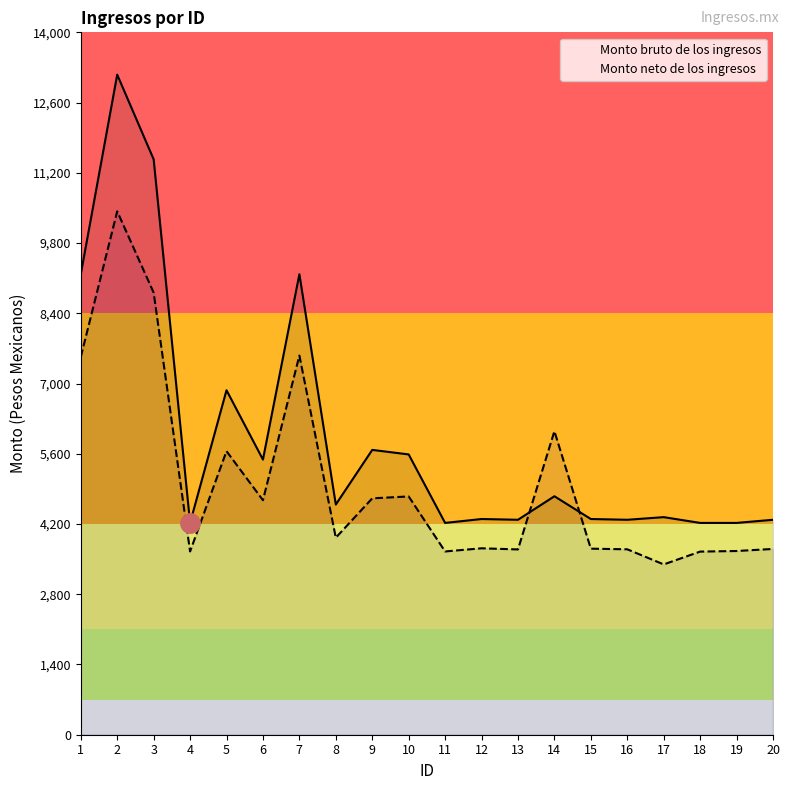

Between 9 and 12, which is larger?

9